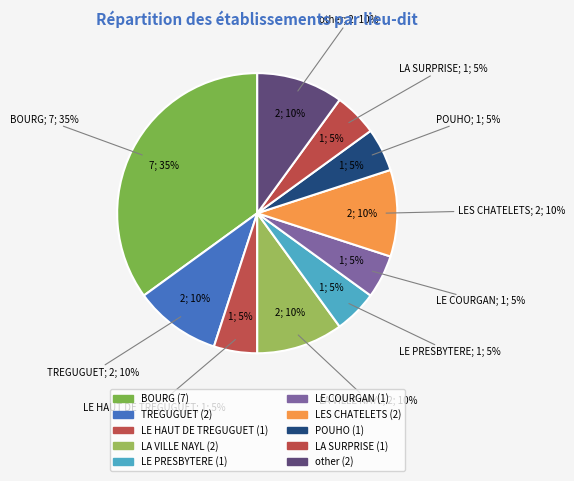

Which category has the biggest portion of the pie?

BOURG